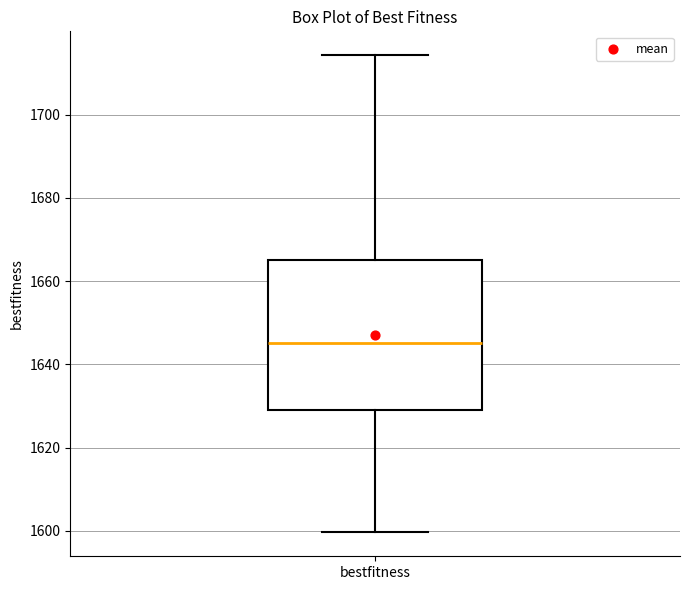

Transcribe this box plot: give where the median line is, the range the box spans, and where the two whiskers end, as read against the y-axis. The values are not printed on the chart, so give them approximately, as read against the axis.

median 1646, box 1630 to 1664, whiskers 1600 to 1714